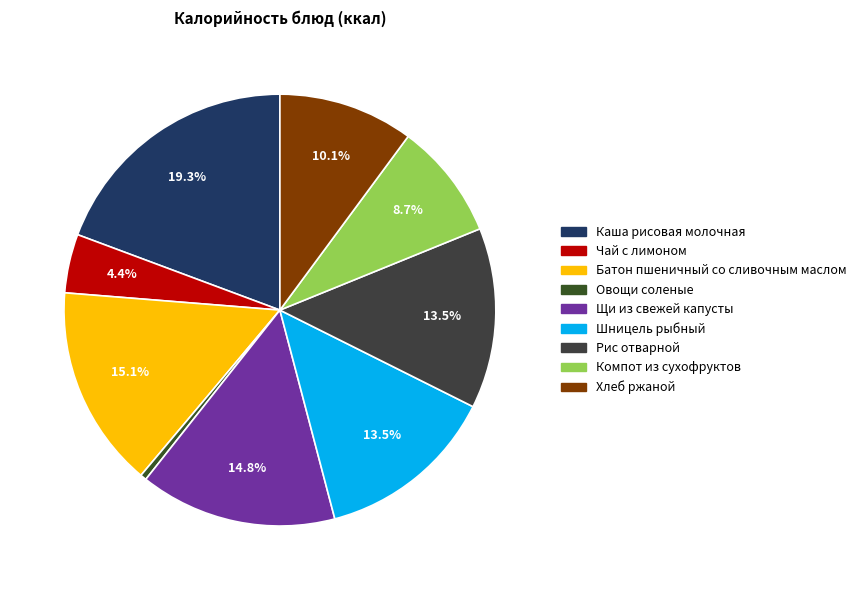

Combined, what portion of the pie is Щи из свежей капусты and Шницель рыбный?

28.3%